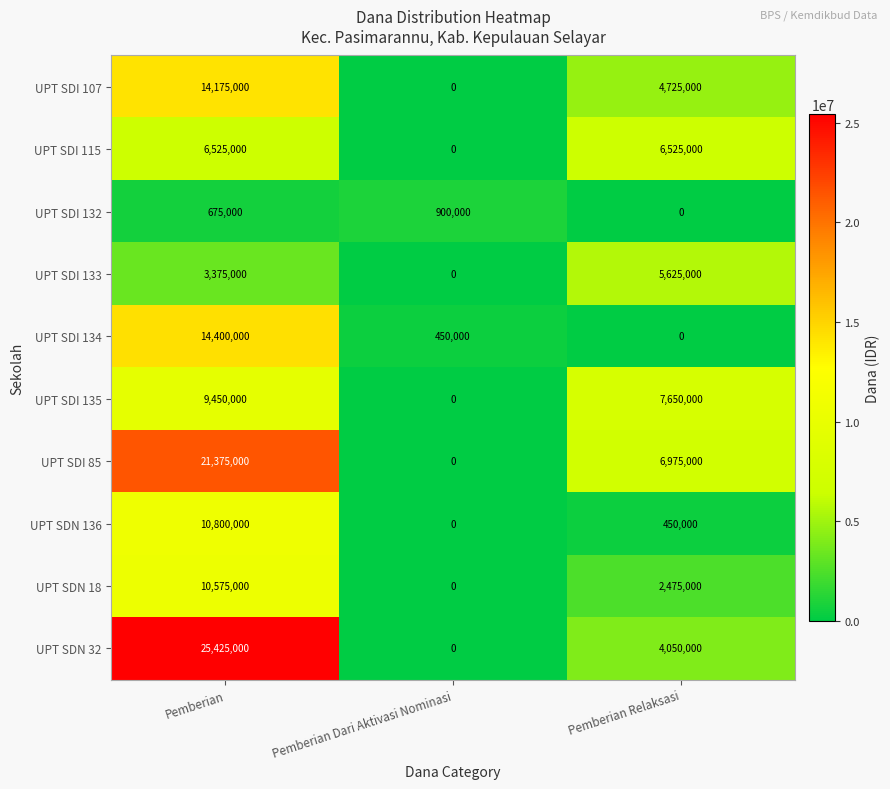

What is the sum of the UPT SDI 85 values at Pemberian Dari Aktivasi Nominasi and Pemberian Relaksasi?

6975000